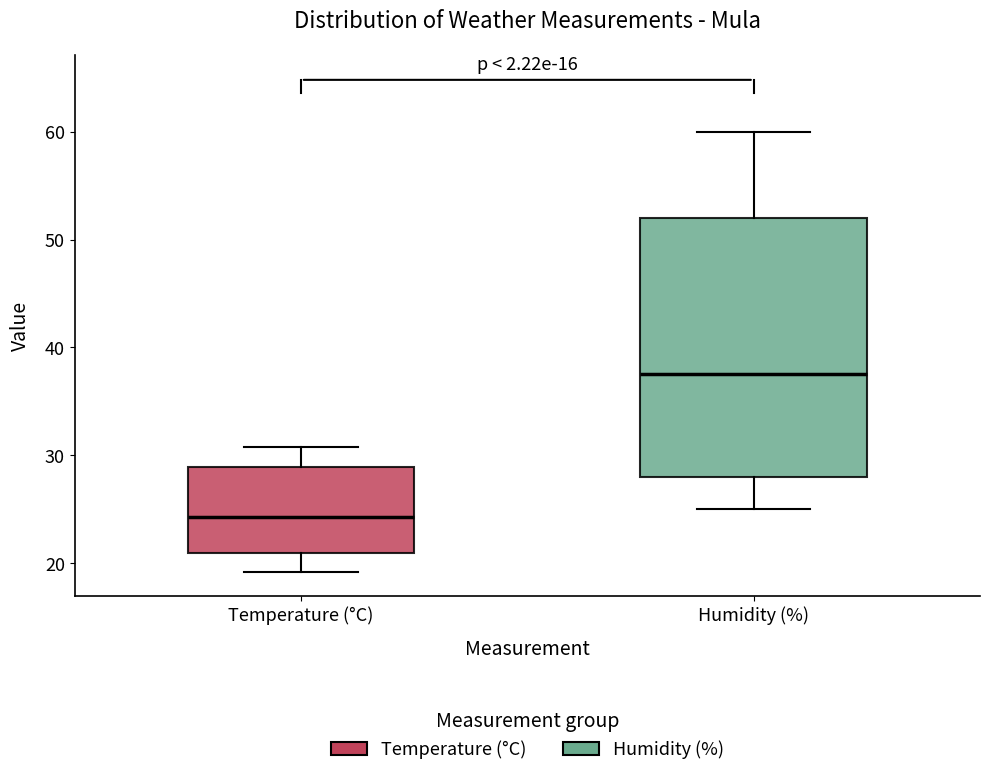

Which box is the tallest, from its lower edge to its upper edge?

Humidity (%)